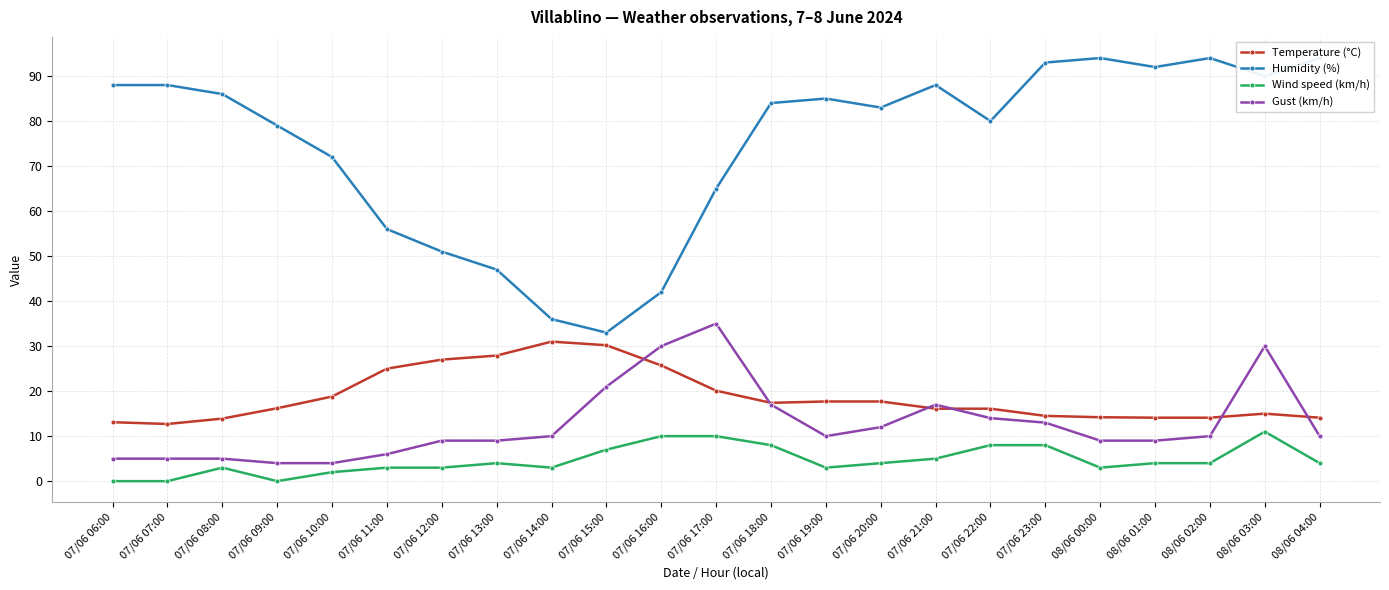

What is the average value of the Humidity (%) series?

74.8